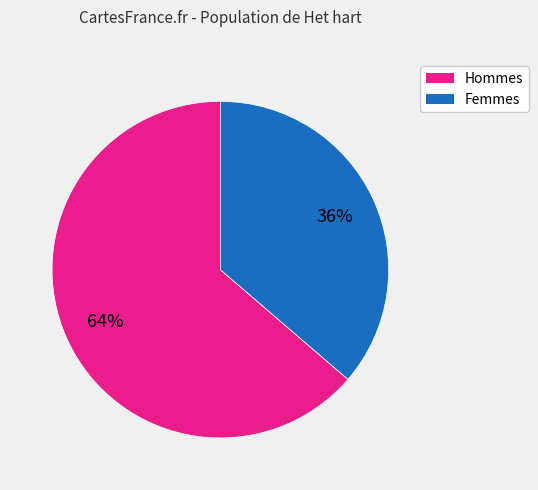

How many slices are in this pie chart?

2